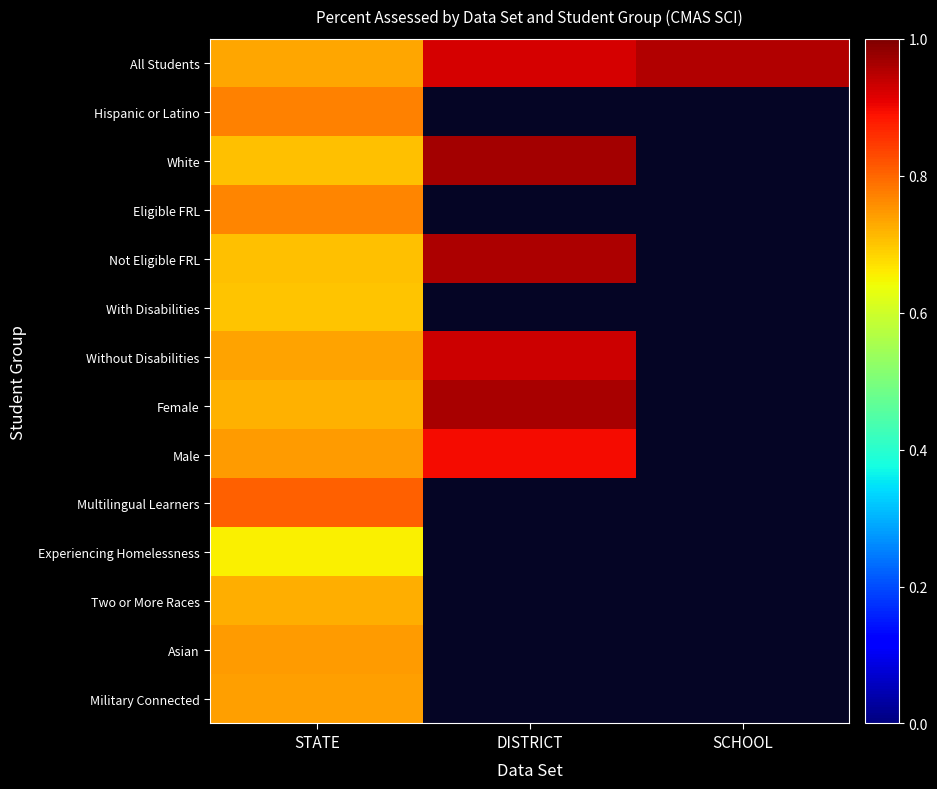

What is the maximum value shown in the chart?

1.0